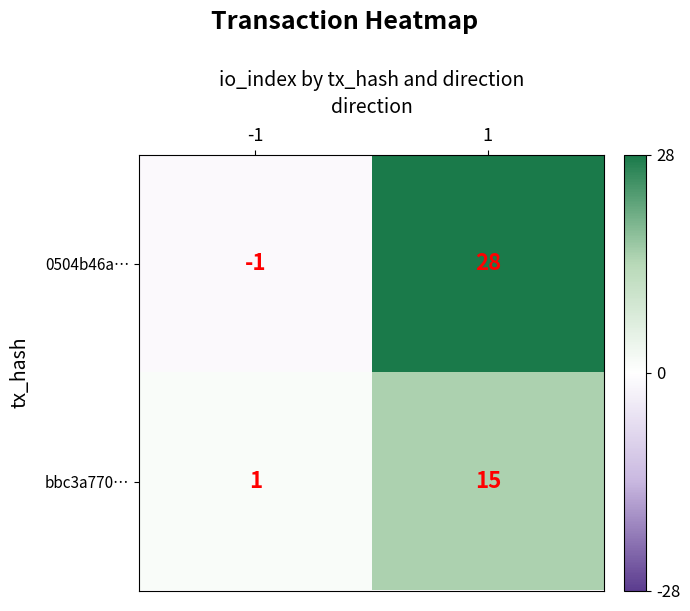

True or false: 0504b46a… has a value of 48 at 1.

False